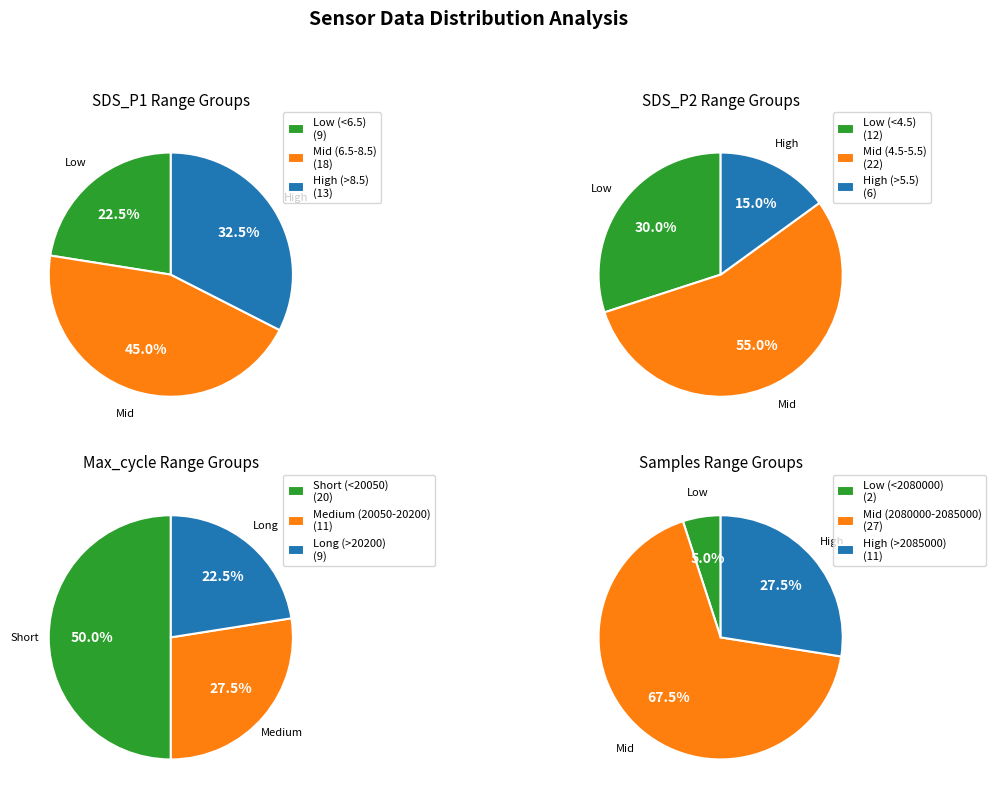

Which series has the largest range (max minus min)?

Samples